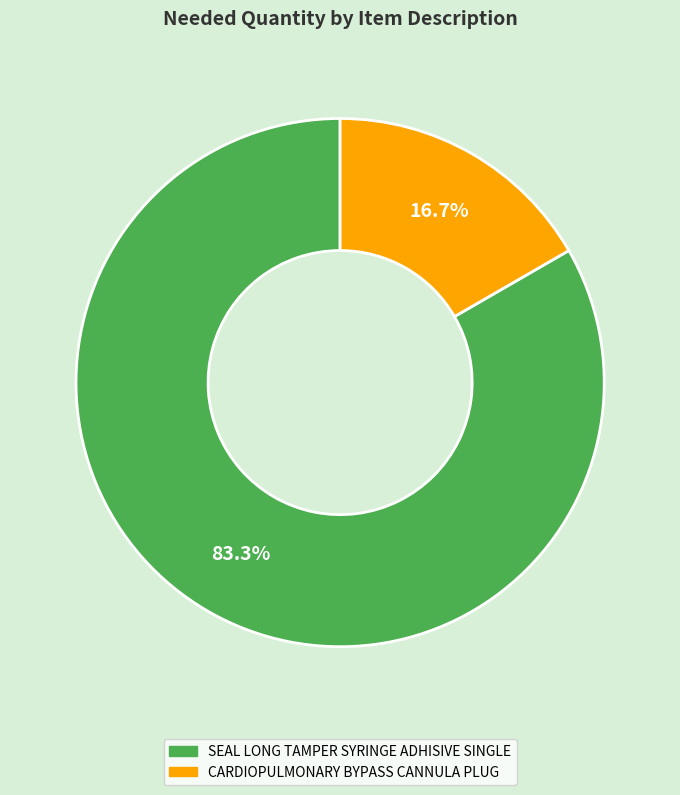

What percentage is the CARDIOPULMONARY BYPASS CANNULA PLUG slice, to the nearest percent?

17%